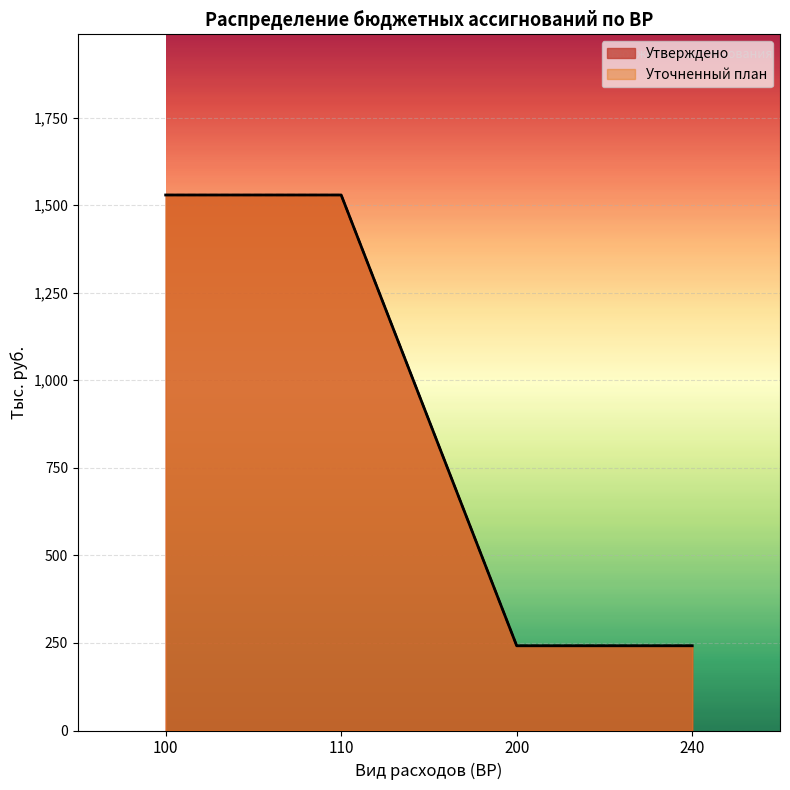

Which series has the largest total across all categories?

Утверждено (тыс.руб.)